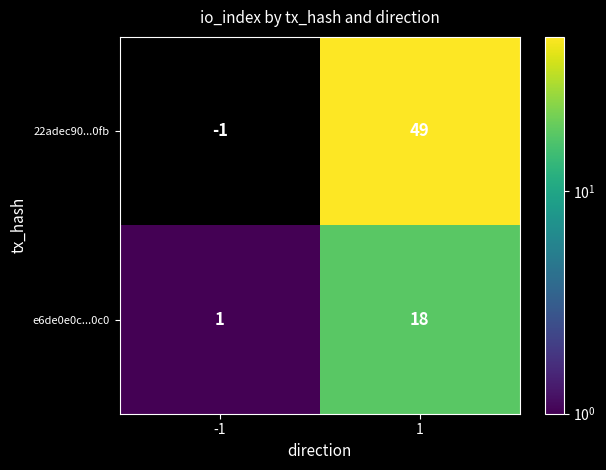

At which category does the chart reach its minimum across all series?

-1